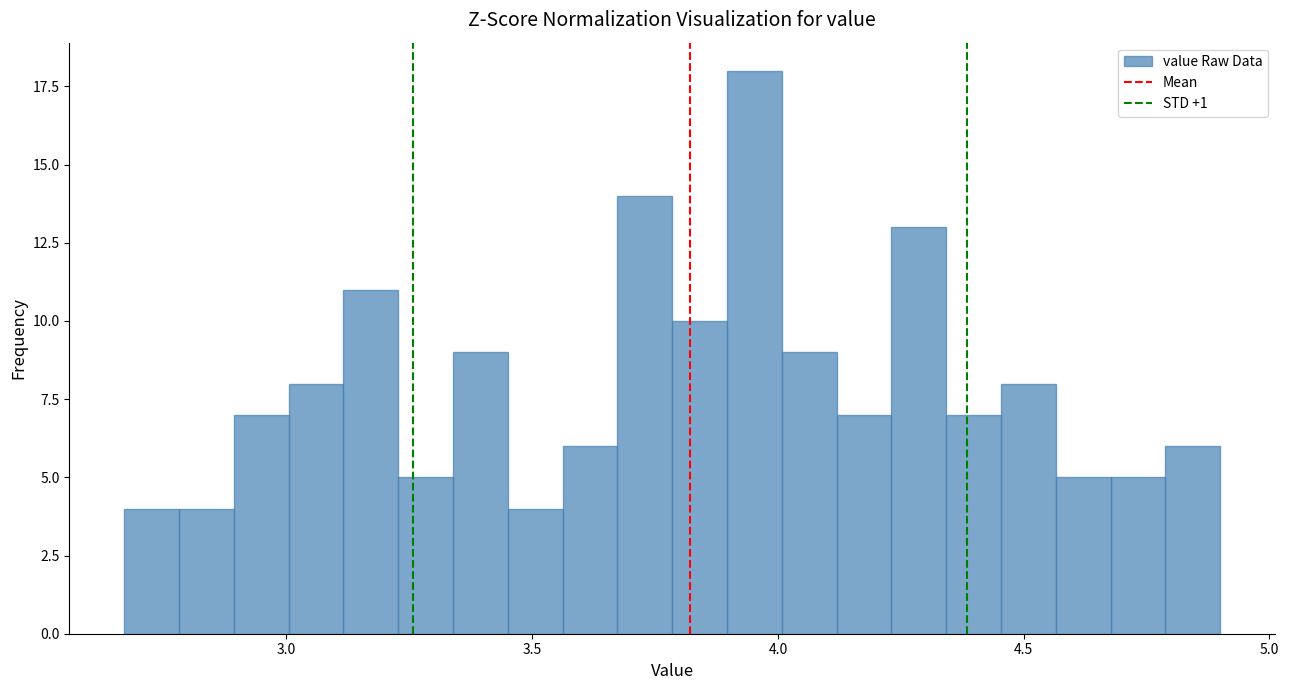

Around what value on the x-axis is the tallest bar? Give the approximate position of its centre, as read against the axis.

3.95